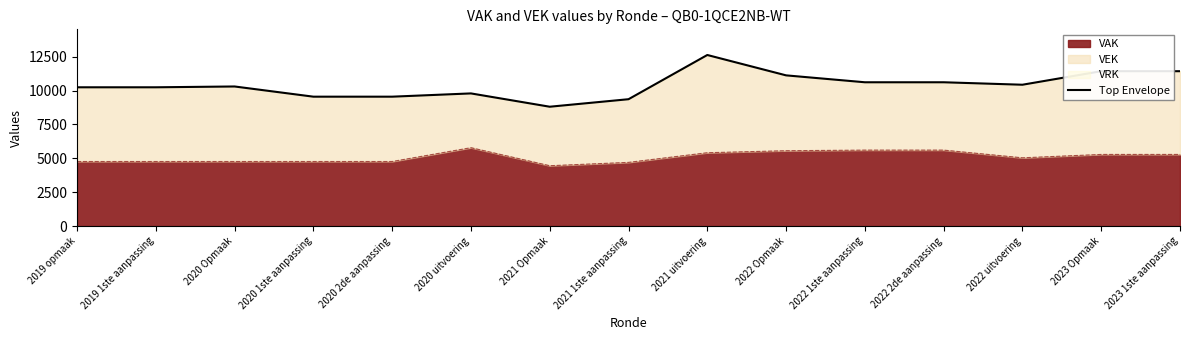

Rank the categories by value from highest to lowest.

2021 uitvoering, 2023 Opmaak, 2023 1ste aanpassing, 2022 Opmaak, 2022 1ste aanpassing, 2022 2de aanpassing, 2022 uitvoering, 2020 Opmaak, 2019 opmaak, 2019 1ste aanpassing, 2020 uitvoering, 2020 1ste aanpassing, 2020 2de aanpassing, 2021 1ste aanpassing, 2021 Opmaak